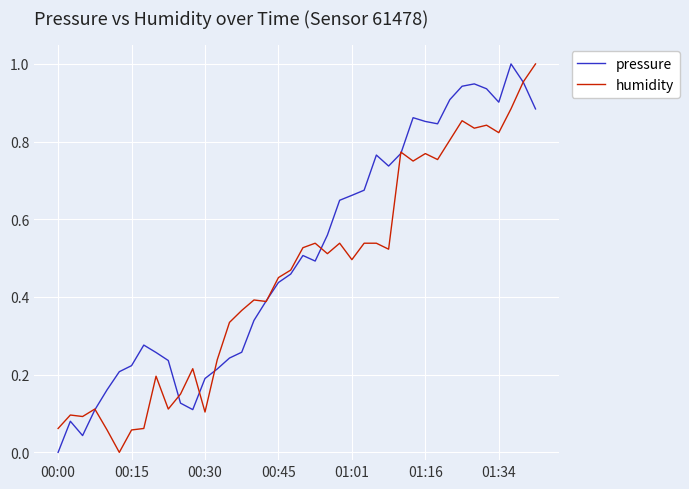

List the series in order of their overall mean, highest first.

pressure, humidity